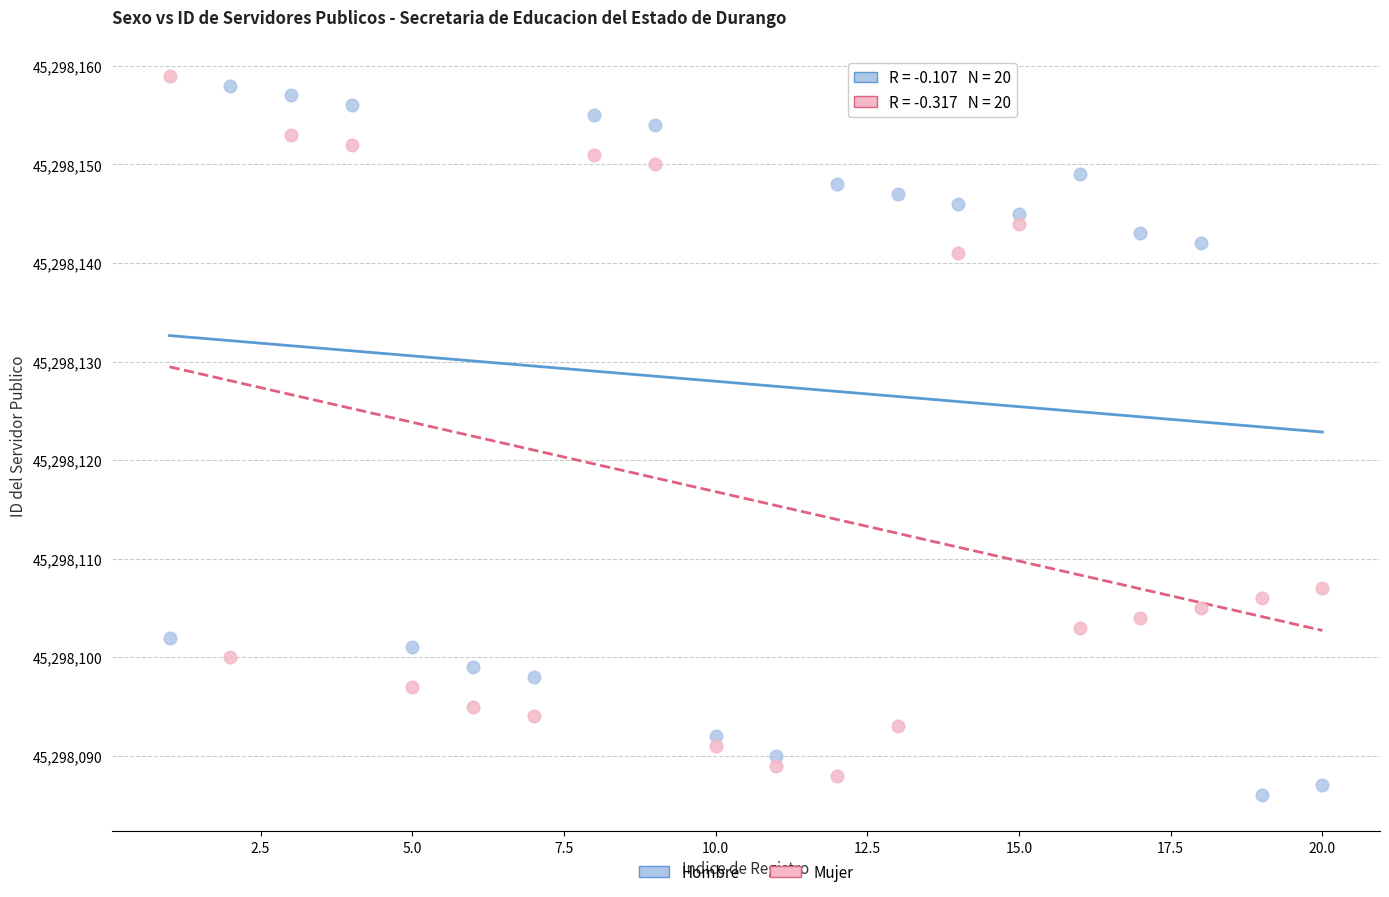

Which series reaches the minimum Y coordinate?

Hombre